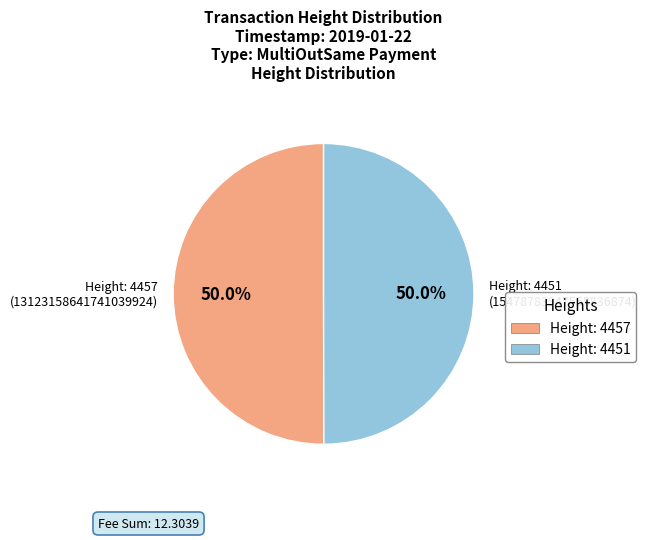

What percentage do Height: 4457 and Height: 4451 together represent?

100.0%